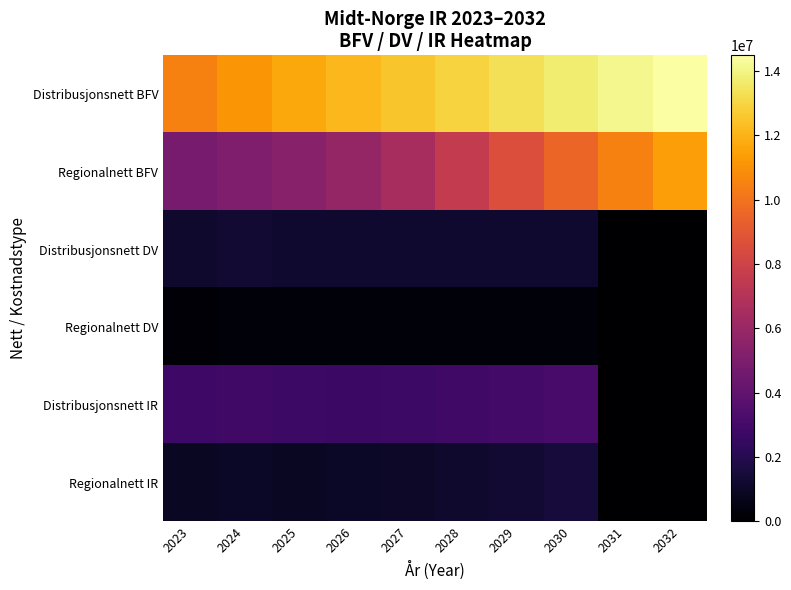

What is the total value across all series at 2032?

25909505.0